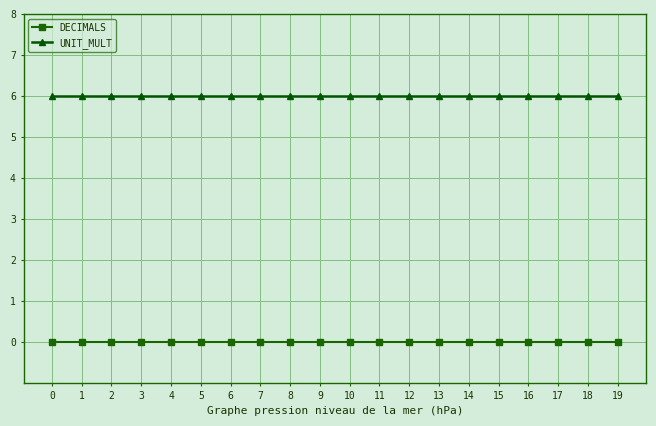

What is the maximum value shown in the chart?

6